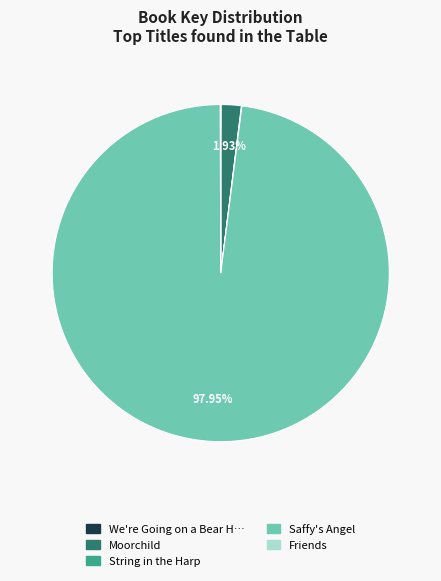

Is there any slice that represents more than half of the pie?

Yes